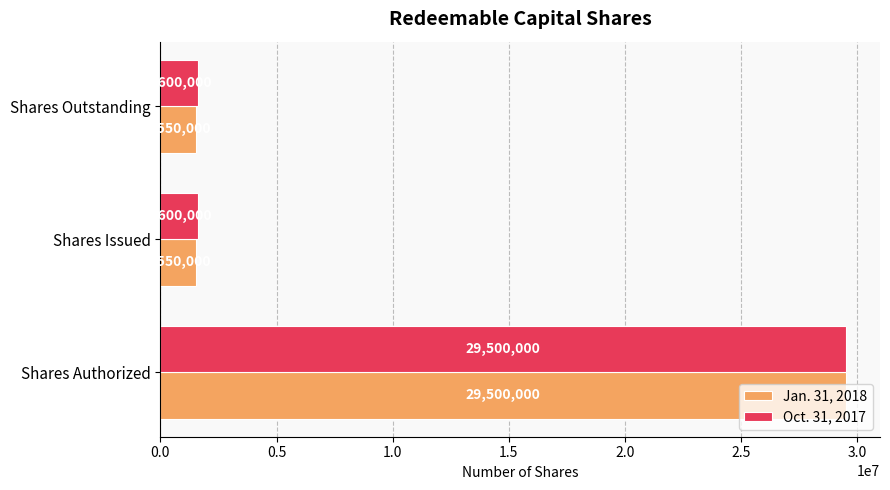

How many data points in Jan. 31, 2018 are above 1550000?

1